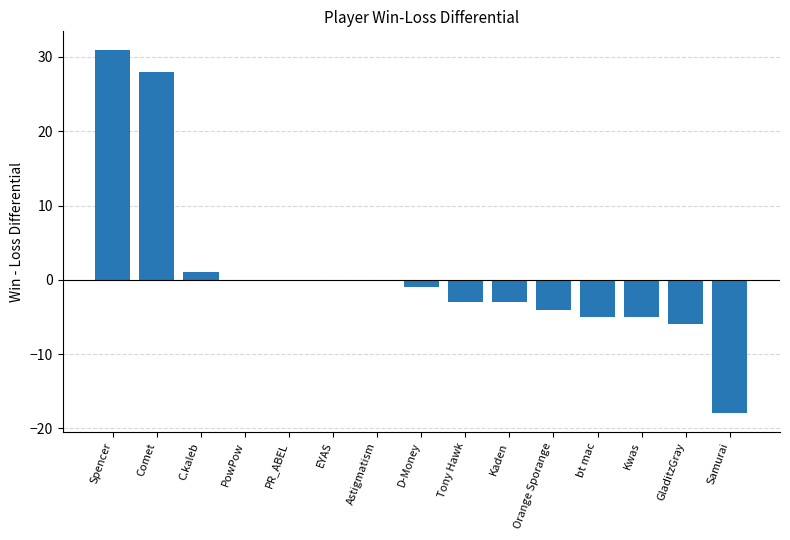

What is the greatest value displayed?

31